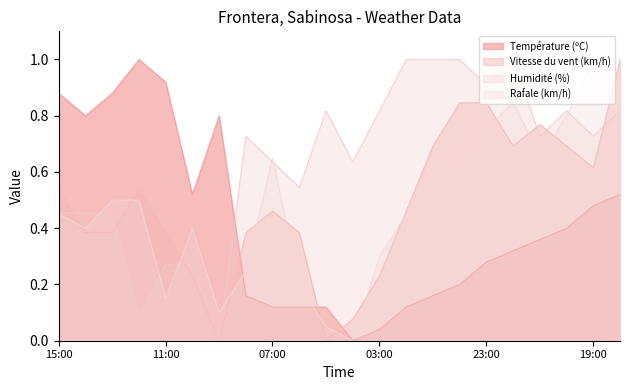

List the series in order of their peak value, highest first.

Température (ºC), Vitesse du vent (km/h), Humidité (%), Rafale (km/h)